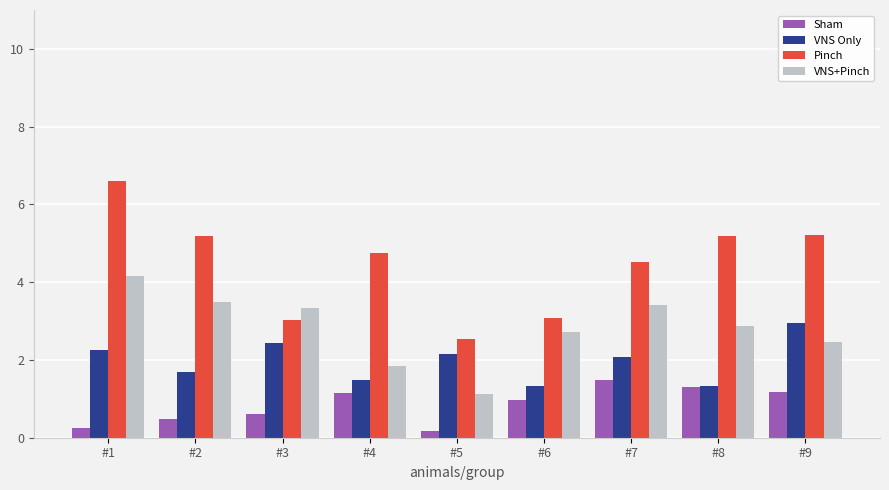

What is the maximum value for Sham?

1.5